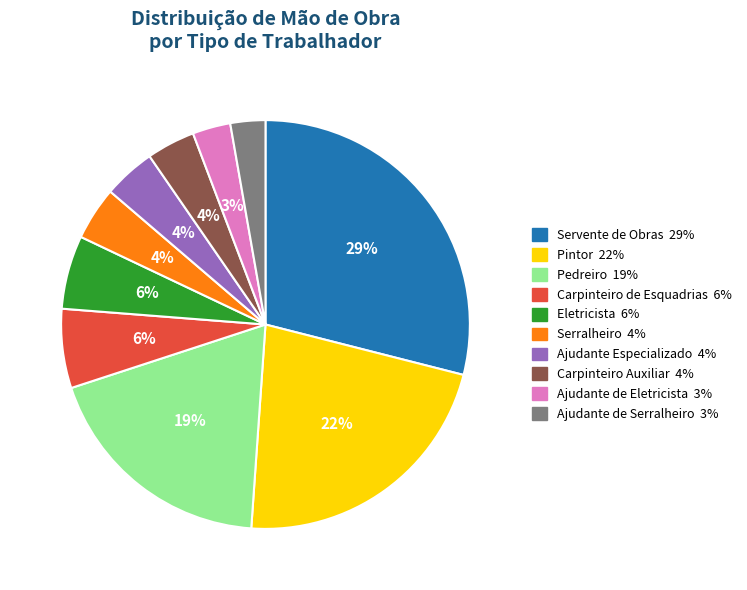

What is the largest slice in the pie chart?

Servente de Obras 29%